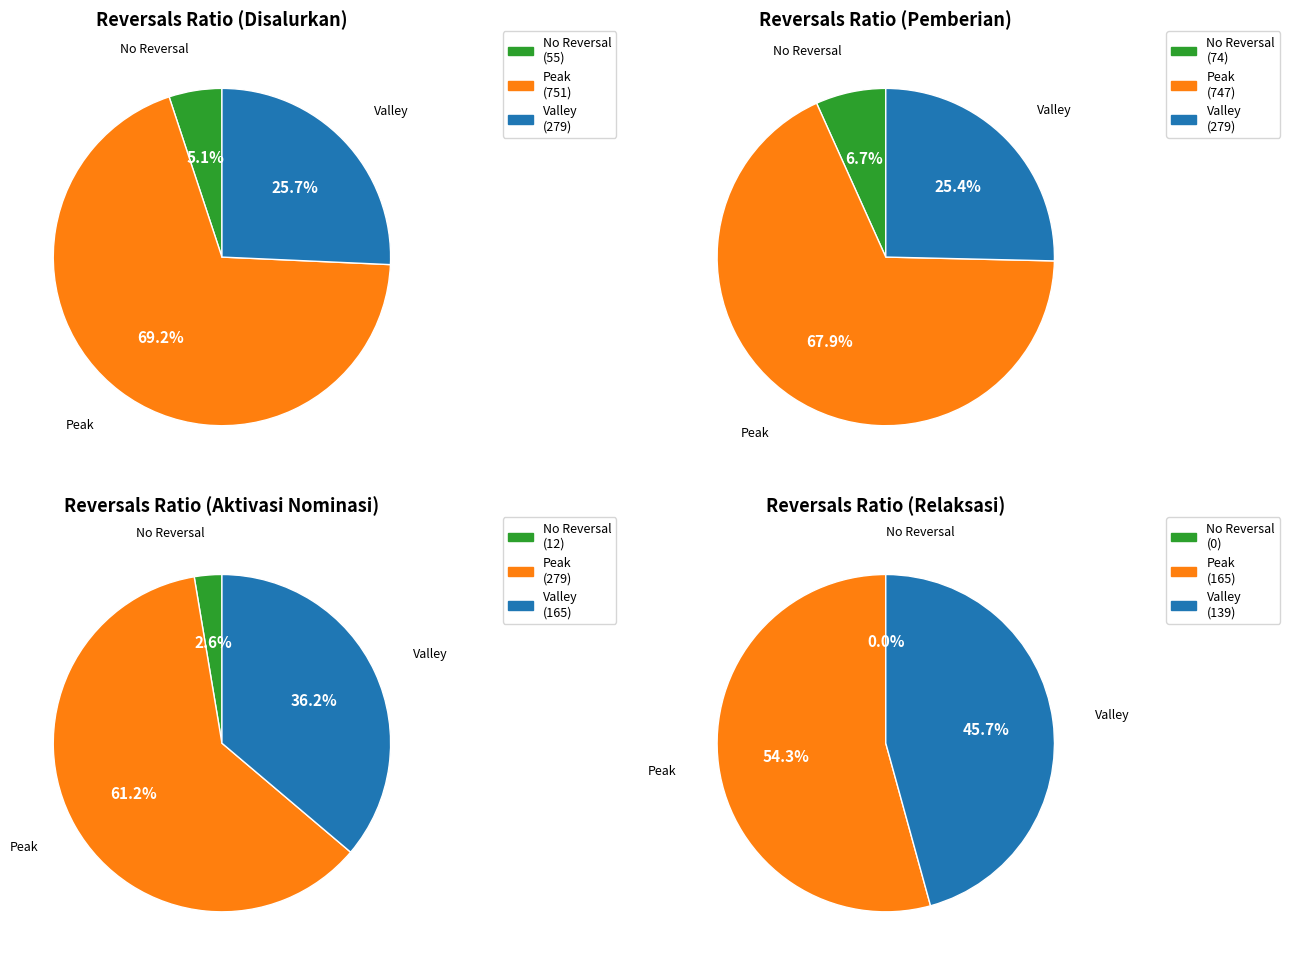

Combined, do 11 and 17 account for over 50%?

No